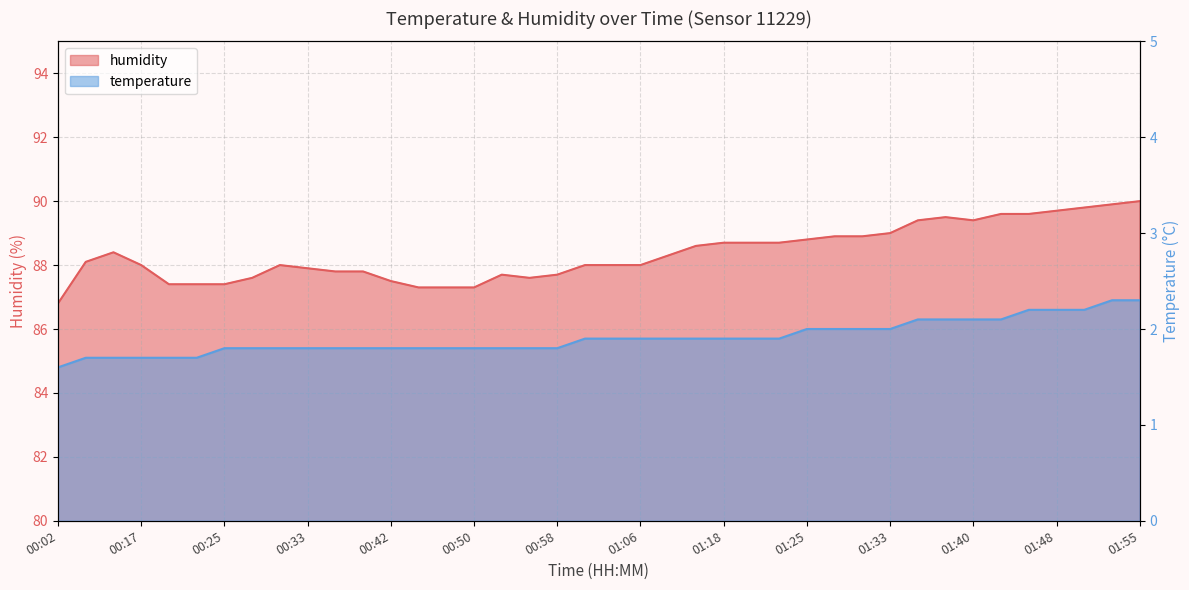

At which category is the sum across all series the highest?

01:55